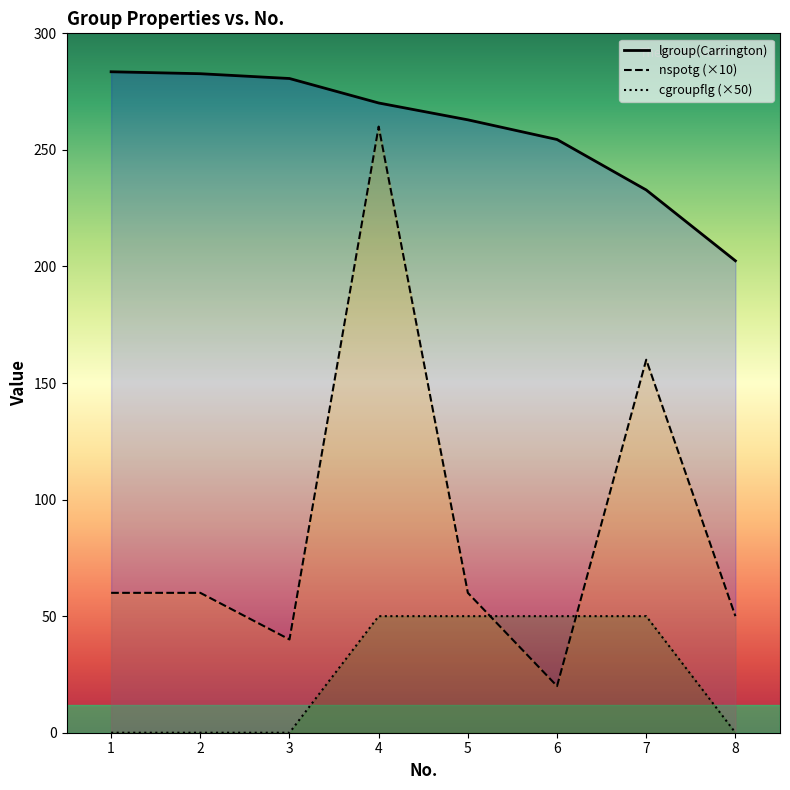

List the labels in order of nspotg value, largest first.

4, 7, 1, 2, 5, 8, 3, 6